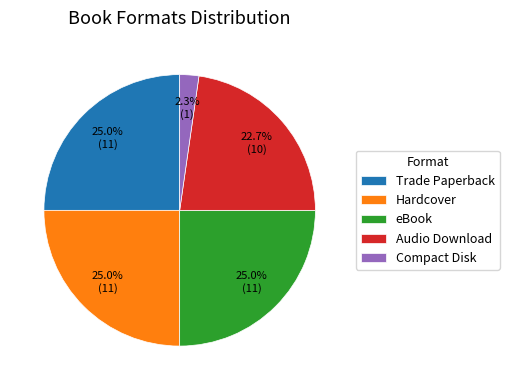

To the nearest percent, what is the combined percentage of Compact Disk and eBook?

27%